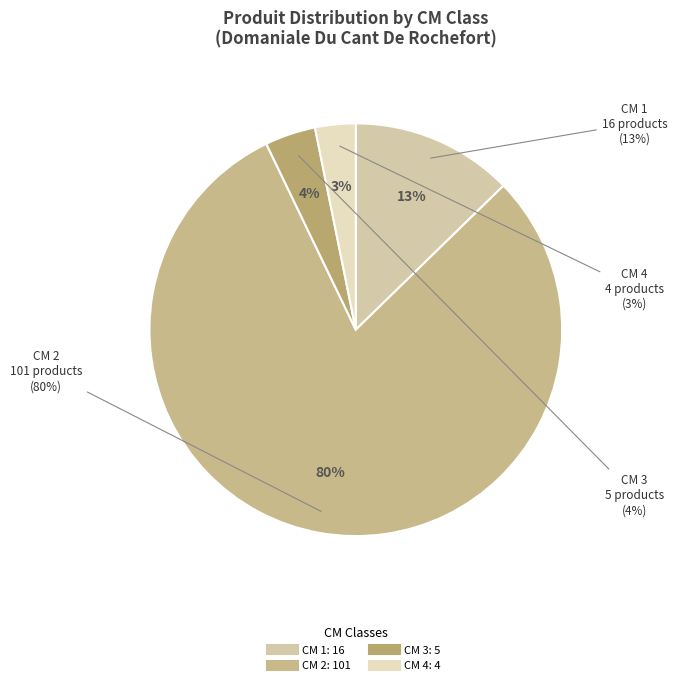

Does 2 account for over 50% of the chart?

Yes